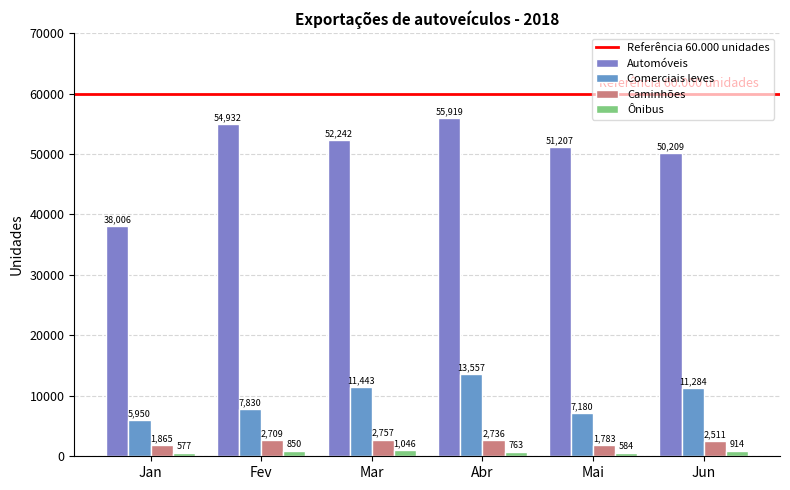

Rank the categories by Caminhões value from highest to lowest.

Mar, Abr, Fev, Jun, Jan, Mai